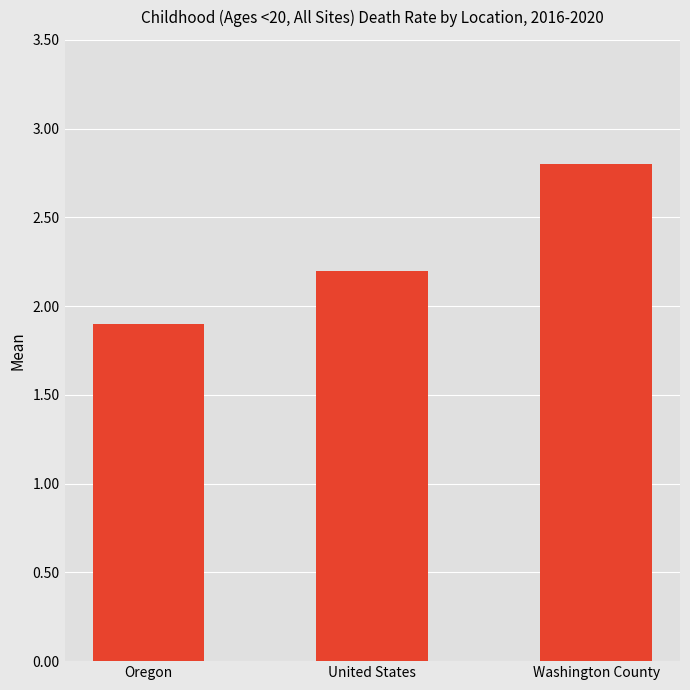

What is the label of the 1st bar from the left?

Oregon